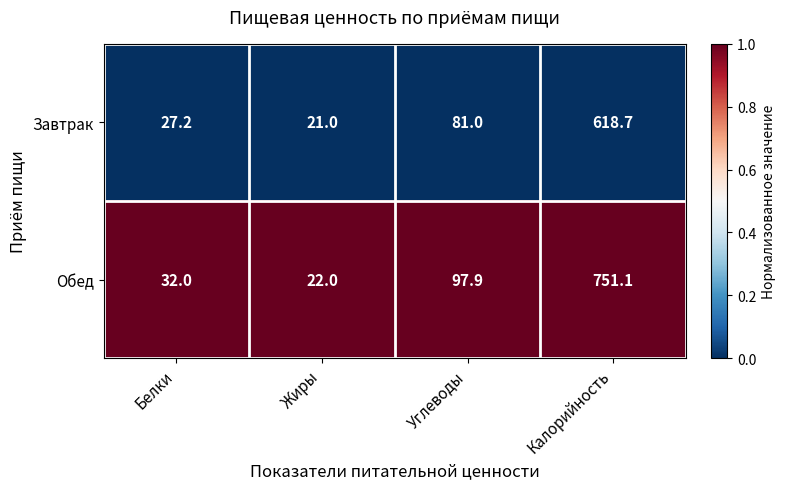

Rank the series by their maximum value, from lowest to highest.

Завтрак, Обед